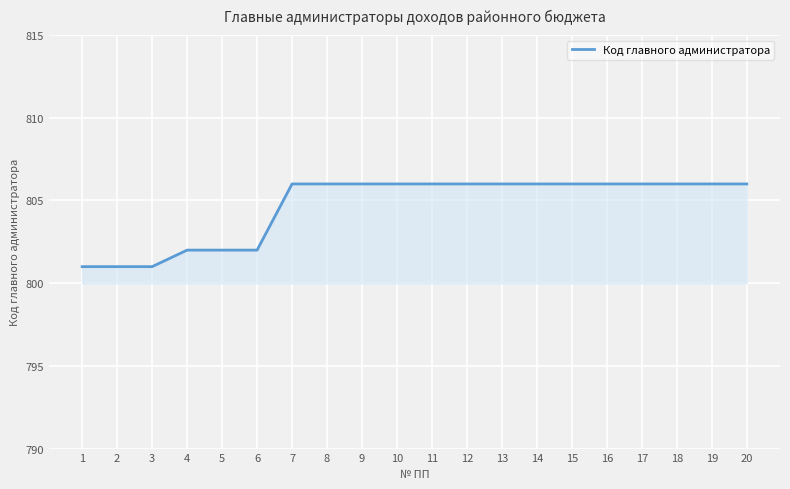

The value at 18 is 541. True or false?

False